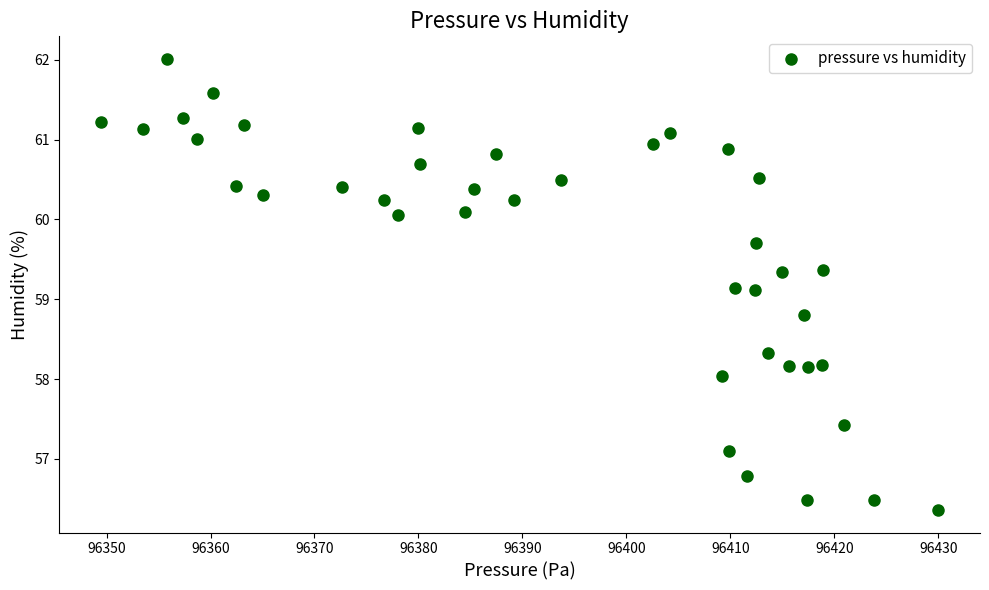

What is the range of X values (max minus min)?

80.5